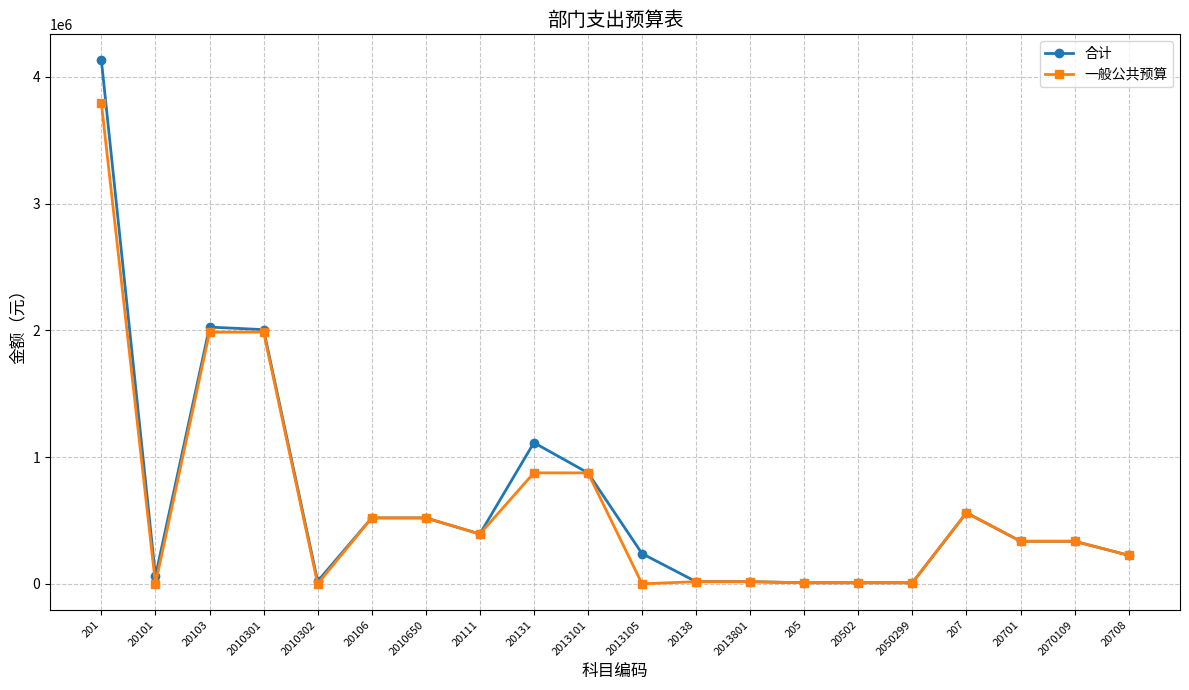

What are all the series names shown in the legend?

合计, 一般公共预算